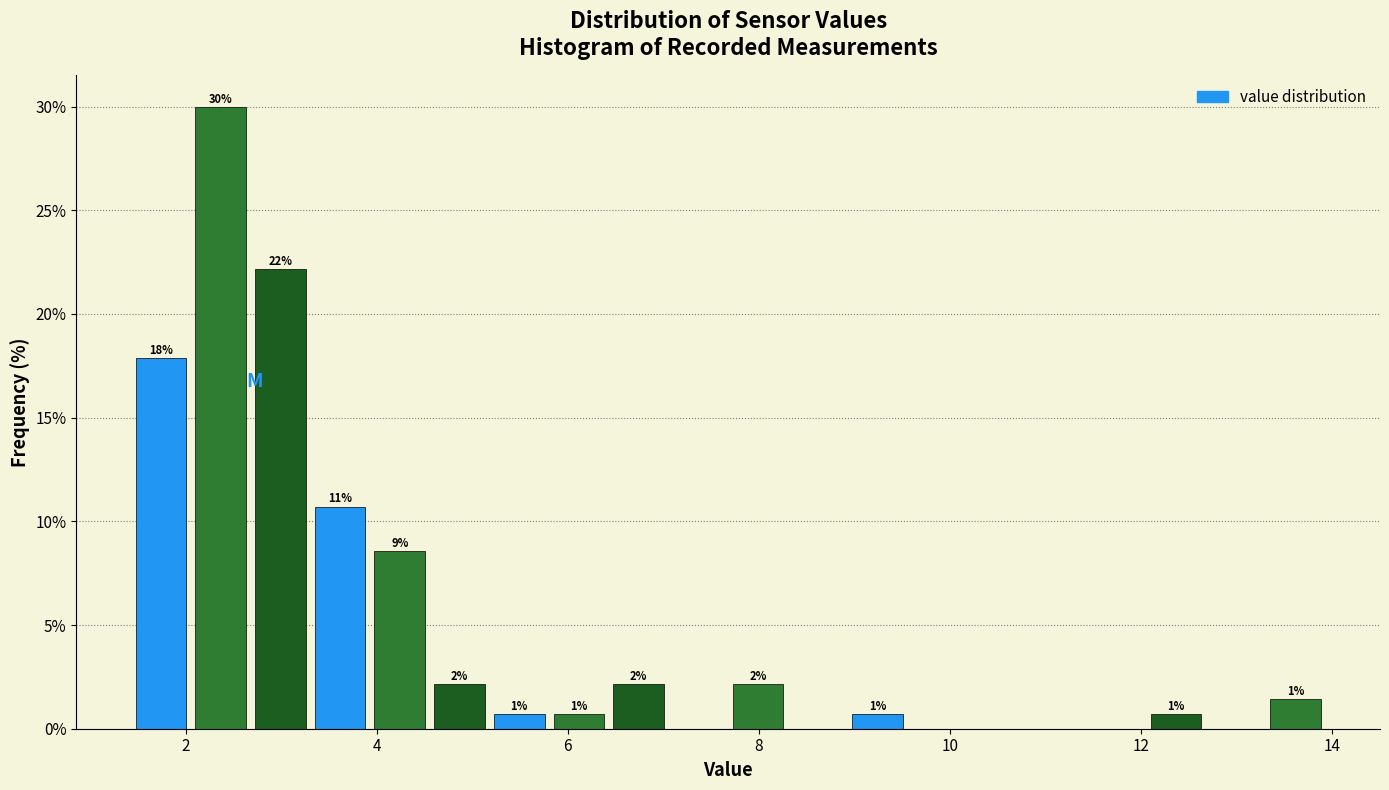

Around what value on the x-axis is the tallest bar? Give the approximate position of its centre, as read against the axis.

2.4